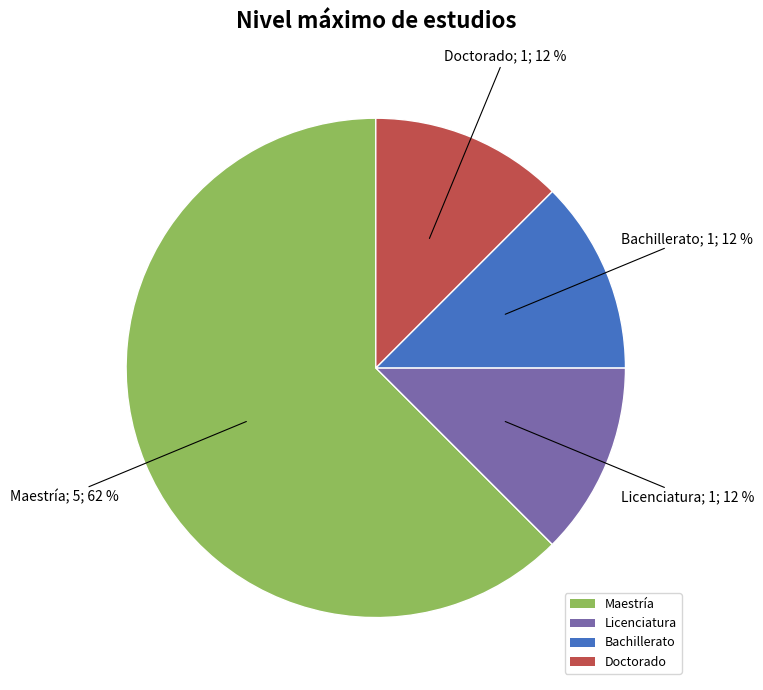

Which slice is the largest?

Maestría